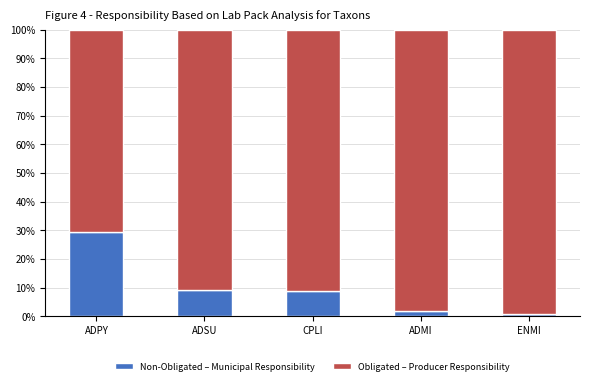

What are all the series names shown in the legend?

Non-Obligated – Municipal Responsibility, Obligated – Producer Responsibility